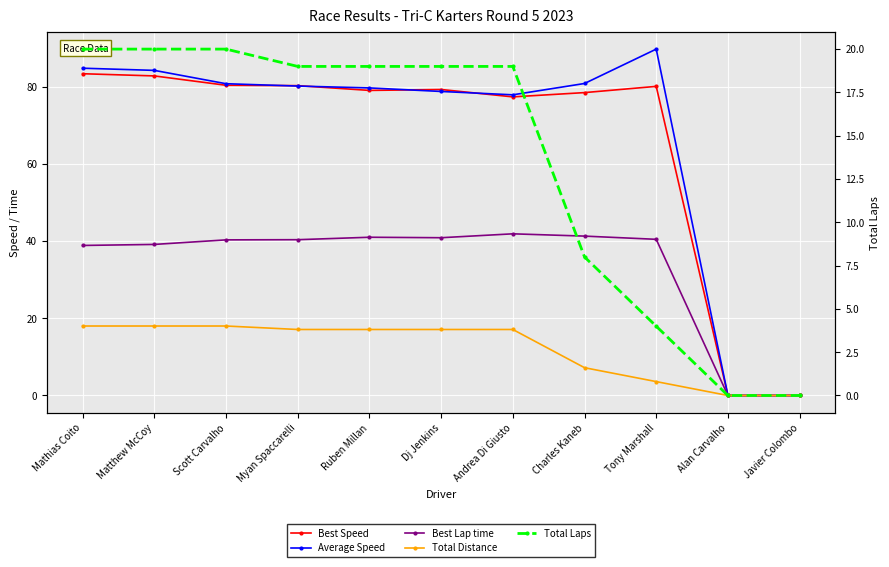

List the labels in order of Best Speed value, largest first.

Mathias Coito, Matthew McCoy, Scott Carvalho, Myan Spaccarelli, Tony Marshall, Dj Jenkins, Ruben Millan, Charles Kaneb, Andrea Di Giusto, Alan Carvalho, Javier Colombo